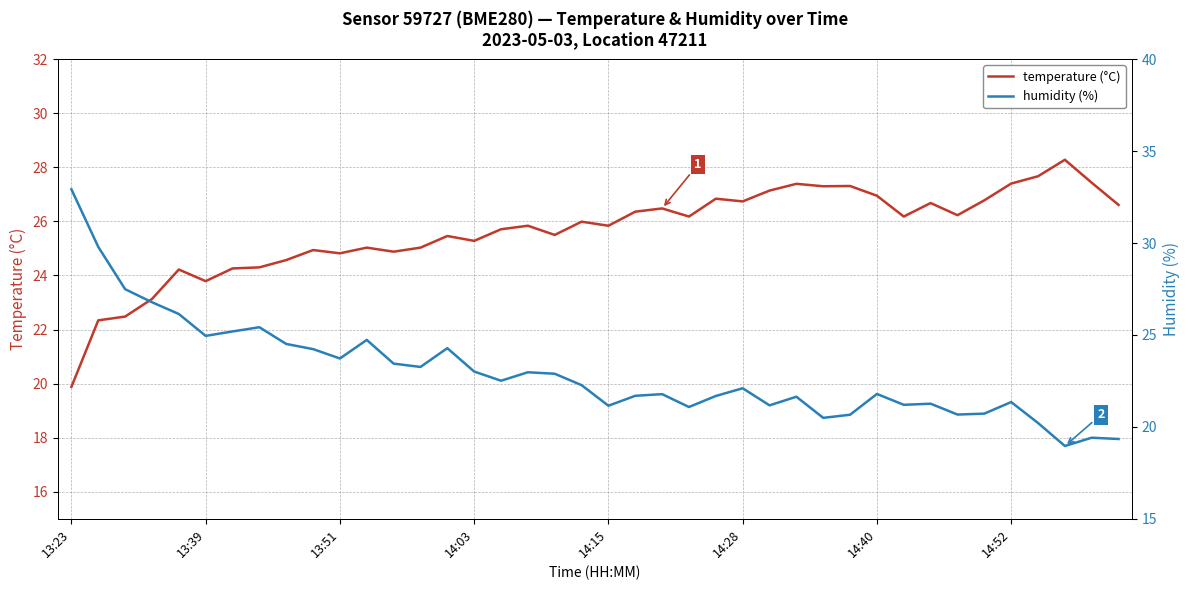

What is the highest value of the temperature (°C) series?

28.3